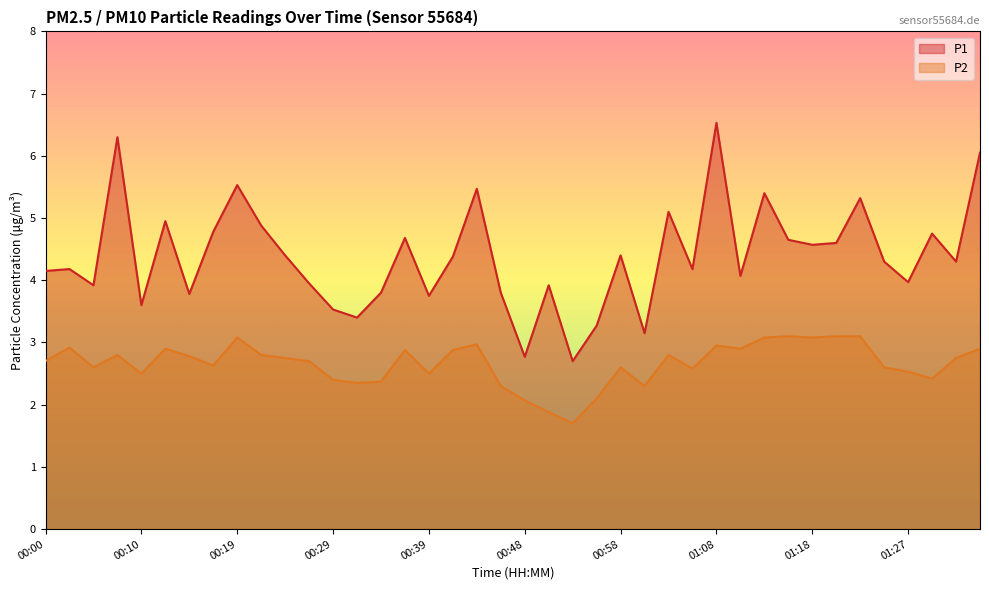

What is the difference between the second highest and minimum values in the P2 series?

1.4